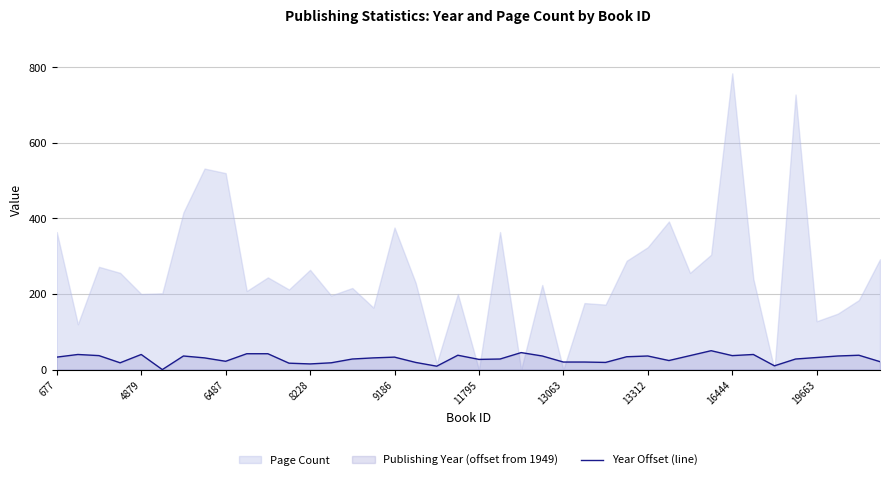

How many interior local valleys (lower than both neighbors) does the data have?

10